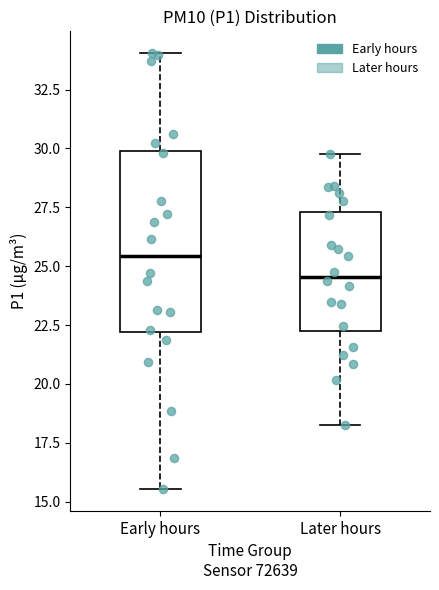

Where is the upper edge of the box for Later hours on the y-axis? The values are not printed on the chart, so give them approximately, as read against the axis.

27.5